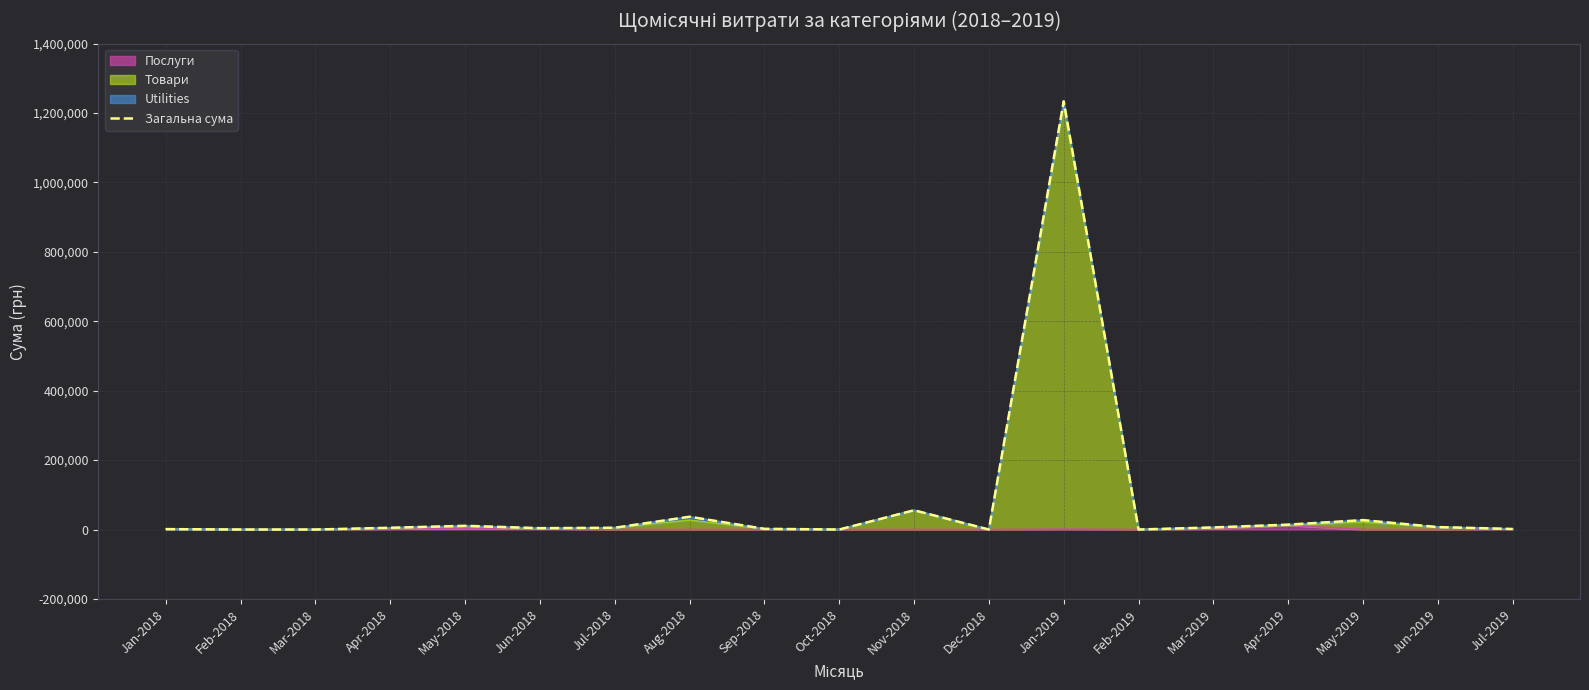

Is it true that the value at Jan-2018 is 1162.7?

True